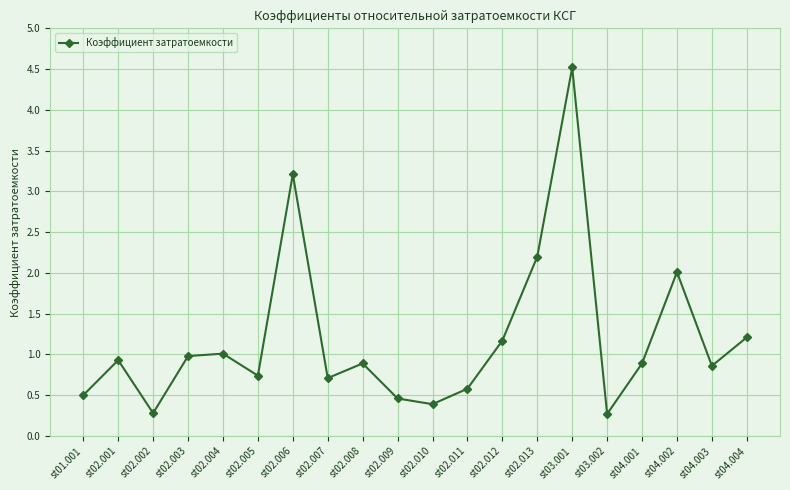

What is the smallest value displayed?

0.3